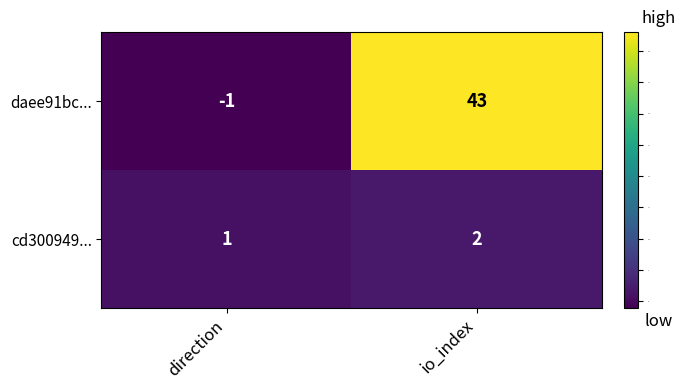

What is the total value across all series at io_index?

45